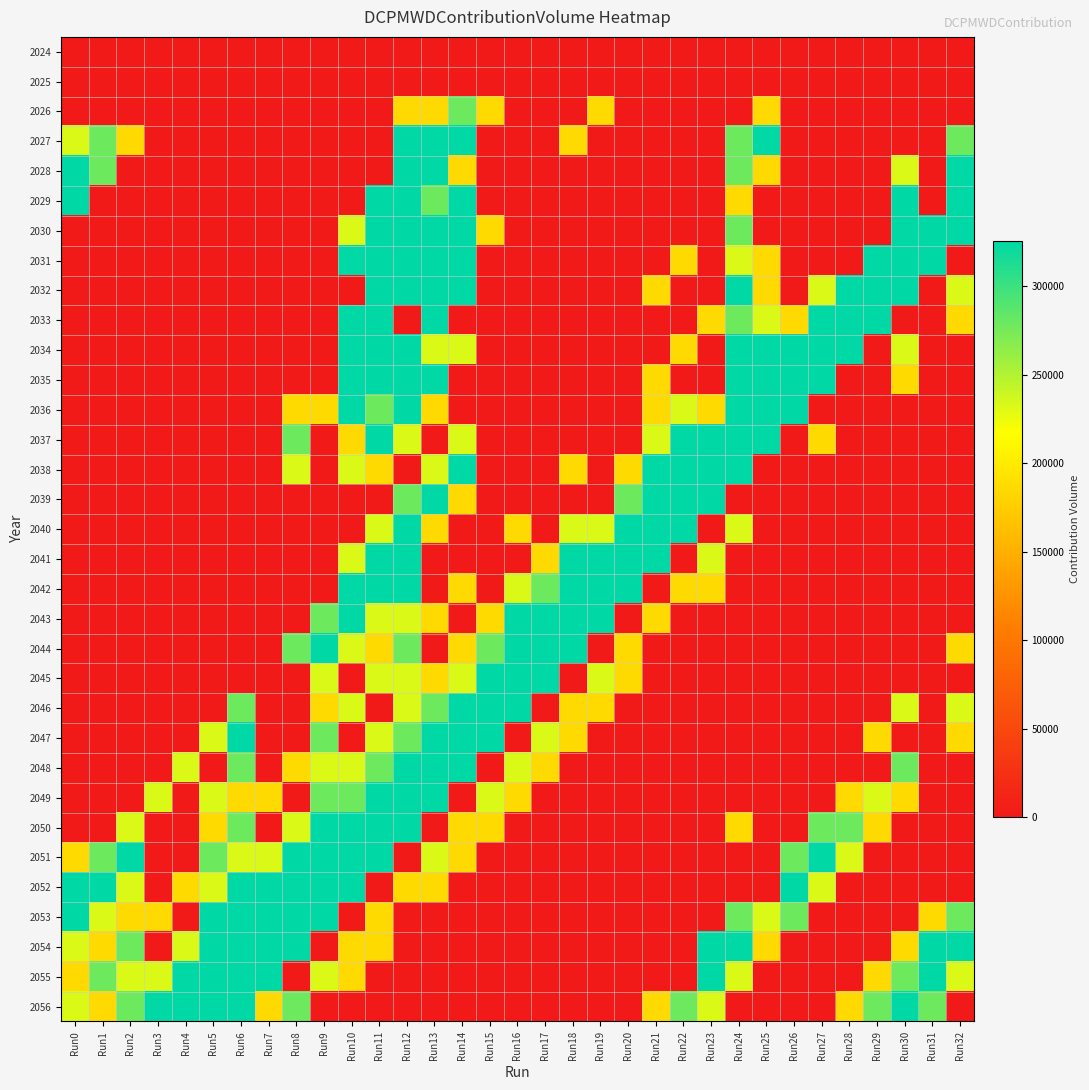

Reading left to right, what are all the values shown in this chart?

2024: Run0=0	Run1=0	Run2=0	Run3=0	Run4=0	Run5=0	Run6=0	Run7=0	Run8=0	Run9=0	Run10=0	Run11=0	Run12=0	Run13=0	Run14=0	Run15=0	Run16=0	Run17=0	Run18=0	Run19=0	Run20=0	Run21=0	Run22=0	Run23=0	Run24=0	Run25=0	Run26=0	Run27=0	Run28=0	Run29=0	Run30=0	Run31=0	Run32=0
2025: Run0=0	Run1=0	Run2=0	Run3=0	Run4=0	Run5=0	Run6=0	Run7=0	Run8=0	Run9=0	Run10=0	Run11=0	Run12=0	Run13=0	Run14=0	Run15=0	Run16=0	Run17=0	Run18=0	Run19=0	Run20=0	Run21=0	Run22=0	Run23=0	Run24=0	Run25=0	Run26=0	Run27=0	Run28=0	Run29=0	Run30=0	Run31=0	Run32=0
2026: Run0=0	Run1=0	Run2=0	Run3=0	Run4=0	Run5=0	Run6=0	Run7=0	Run8=0	Run9=0	Run10=0	Run11=0	Run12=186000	Run13=186000	Run14=279000	Run15=186000	Run16=0	Run17=0	Run18=0	Run19=186000	Run20=0	Run21=0	Run22=0	Run23=0	Run24=0	Run25=186000	Run26=0	Run27=0	Run28=0	Run29=0	Run30=0	Run31=0	Run32=0
2027: Run0=232500	Run1=279000	Run2=186000	Run3=0	Run4=0	Run5=0	Run6=0	Run7=0	Run8=0	Run9=0	Run10=0	Run11=0	Run12=325500	Run13=325500	Run14=325500	Run15=0	Run16=0	Run17=0	Run18=186000	Run19=0	Run20=0	Run21=0	Run22=0	Run23=0	Run24=279000	Run25=325500	Run26=0	Run27=0	Run28=0	Run29=0	Run30=0	Run31=0	Run32=279000
2028: Run0=325500	Run1=279000	Run2=0	Run3=0	Run4=0	Run5=0	Run6=0	Run7=0	Run8=0	Run9=0	Run10=0	Run11=0	Run12=325500	Run13=325500	Run14=186000	Run15=0	Run16=0	Run17=0	Run18=0	Run19=0	Run20=0	Run21=0	Run22=0	Run23=0	Run24=279000	Run25=186000	Run26=0	Run27=0	Run28=0	Run29=0	Run30=232500	Run31=0	Run32=325500
2029: Run0=325500	Run1=0	Run2=0	Run3=0	Run4=0	Run5=0	Run6=0	Run7=0	Run8=0	Run9=0	Run10=0	Run11=325500	Run12=325500	Run13=279000	Run14=325500	Run15=0	Run16=0	Run17=0	Run18=0	Run19=0	Run20=0	Run21=0	Run22=0	Run23=0	Run24=186000	Run25=0	Run26=0	Run27=0	Run28=0	Run29=0	Run30=325500	Run31=0	Run32=325500
2030: Run0=0	Run1=0	Run2=0	Run3=0	Run4=0	Run5=0	Run6=0	Run7=0	Run8=0	Run9=0	Run10=232500	Run11=325500	Run12=325500	Run13=325500	Run14=325500	Run15=186000	Run16=0	Run17=0	Run18=0	Run19=0	Run20=0	Run21=0	Run22=0	Run23=0	Run24=279000	Run25=0	Run26=0	Run27=0	Run28=0	Run29=0	Run30=325500	Run31=325500	Run32=325500
2031: Run0=0	Run1=0	Run2=0	Run3=0	Run4=0	Run5=0	Run6=0	Run7=0	Run8=0	Run9=0	Run10=325500	Run11=325500	Run12=325500	Run13=325500	Run14=325500	Run15=0	Run16=0	Run17=0	Run18=0	Run19=0	Run20=0	Run21=0	Run22=186000	Run23=0	Run24=232500	Run25=186000	Run26=0	Run27=0	Run28=0	Run29=325500	Run30=325500	Run31=325500	Run32=0
2032: Run0=0	Run1=0	Run2=0	Run3=0	Run4=0	Run5=0	Run6=0	Run7=0	Run8=0	Run9=0	Run10=0	Run11=325500	Run12=325500	Run13=325500	Run14=325500	Run15=0	Run16=0	Run17=0	Run18=0	Run19=0	Run20=0	Run21=186000	Run22=0	Run23=0	Run24=325500	Run25=186000	Run26=0	Run27=232500	Run28=325500	Run29=325500	Run30=325500	Run31=0	Run32=232500
2033: Run0=0	Run1=0	Run2=0	Run3=0	Run4=0	Run5=0	Run6=0	Run7=0	Run8=0	Run9=0	Run10=325500	Run11=325500	Run12=0	Run13=325500	Run14=0	Run15=0	Run16=0	Run17=0	Run18=0	Run19=0	Run20=0	Run21=0	Run22=0	Run23=186000	Run24=279000	Run25=232500	Run26=186000	Run27=325500	Run28=325500	Run29=325500	Run30=0	Run31=0	Run32=186000
2034: Run0=0	Run1=0	Run2=0	Run3=0	Run4=0	Run5=0	Run6=0	Run7=0	Run8=0	Run9=0	Run10=325500	Run11=325500	Run12=325500	Run13=232500	Run14=232500	Run15=0	Run16=0	Run17=0	Run18=0	Run19=0	Run20=0	Run21=0	Run22=186000	Run23=0	Run24=325500	Run25=325500	Run26=325500	Run27=325500	Run28=325500	Run29=0	Run30=232500	Run31=0	Run32=0
2035: Run0=0	Run1=0	Run2=0	Run3=0	Run4=0	Run5=0	Run6=0	Run7=0	Run8=0	Run9=0	Run10=325500	Run11=325500	Run12=325500	Run13=325500	Run14=0	Run15=0	Run16=0	Run17=0	Run18=0	Run19=0	Run20=0	Run21=186000	Run22=0	Run23=0	Run24=325500	Run25=325500	Run26=325500	Run27=325500	Run28=0	Run29=0	Run30=186000	Run31=0	Run32=0
2036: Run0=0	Run1=0	Run2=0	Run3=0	Run4=0	Run5=0	Run6=0	Run7=0	Run8=186000	Run9=186000	Run10=325500	Run11=279000	Run12=325500	Run13=186000	Run14=0	Run15=0	Run16=0	Run17=0	Run18=0	Run19=0	Run20=0	Run21=186000	Run22=232500	Run23=186000	Run24=325500	Run25=325500	Run26=325500	Run27=0	Run28=0	Run29=0	Run30=0	Run31=0	Run32=0
2037: Run0=0	Run1=0	Run2=0	Run3=0	Run4=0	Run5=0	Run6=0	Run7=0	Run8=279000	Run9=0	Run10=186000	Run11=325500	Run12=232500	Run13=0	Run14=232500	Run15=0	Run16=0	Run17=0	Run18=0	Run19=0	Run20=0	Run21=232500	Run22=325500	Run23=325500	Run24=325500	Run25=325500	Run26=0	Run27=186000	Run28=0	Run29=0	Run30=0	Run31=0	Run32=0
2038: Run0=0	Run1=0	Run2=0	Run3=0	Run4=0	Run5=0	Run6=0	Run7=0	Run8=232500	Run9=0	Run10=232500	Run11=186000	Run12=0	Run13=232500	Run14=325500	Run15=0	Run16=0	Run17=0	Run18=186000	Run19=0	Run20=186000	Run21=325500	Run22=325500	Run23=325500	Run24=325500	Run25=0	Run26=0	Run27=0	Run28=0	Run29=0	Run30=0	Run31=0	Run32=0
2039: Run0=0	Run1=0	Run2=0	Run3=0	Run4=0	Run5=0	Run6=0	Run7=0	Run8=0	Run9=0	Run10=0	Run11=0	Run12=279000	Run13=325500	Run14=186000	Run15=0	Run16=0	Run17=0	Run18=0	Run19=0	Run20=279000	Run21=325500	Run22=325500	Run23=325500	Run24=0	Run25=0	Run26=0	Run27=0	Run28=0	Run29=0	Run30=0	Run31=0	Run32=0
2040: Run0=0	Run1=0	Run2=0	Run3=0	Run4=0	Run5=0	Run6=0	Run7=0	Run8=0	Run9=0	Run10=0	Run11=232500	Run12=325500	Run13=186000	Run14=0	Run15=0	Run16=186000	Run17=0	Run18=232500	Run19=232500	Run20=325500	Run21=325500	Run22=325500	Run23=0	Run24=232500	Run25=0	Run26=0	Run27=0	Run28=0	Run29=0	Run30=0	Run31=0	Run32=0
2041: Run0=0	Run1=0	Run2=0	Run3=0	Run4=0	Run5=0	Run6=0	Run7=0	Run8=0	Run9=0	Run10=232500	Run11=325500	Run12=325500	Run13=0	Run14=0	Run15=0	Run16=0	Run17=186000	Run18=325500	Run19=325500	Run20=325500	Run21=325500	Run22=0	Run23=232500	Run24=0	Run25=0	Run26=0	Run27=0	Run28=0	Run29=0	Run30=0	Run31=0	Run32=0
2042: Run0=0	Run1=0	Run2=0	Run3=0	Run4=0	Run5=0	Run6=0	Run7=0	Run8=0	Run9=0	Run10=325500	Run11=325500	Run12=325500	Run13=0	Run14=186000	Run15=0	Run16=232500	Run17=279000	Run18=325500	Run19=325500	Run20=325500	Run21=0	Run22=186000	Run23=186000	Run24=0	Run25=0	Run26=0	Run27=0	Run28=0	Run29=0	Run30=0	Run31=0	Run32=0
2043: Run0=0	Run1=0	Run2=0	Run3=0	Run4=0	Run5=0	Run6=0	Run7=0	Run8=0	Run9=279000	Run10=325500	Run11=232500	Run12=232500	Run13=186000	Run14=0	Run15=186000	Run16=325500	Run17=325500	Run18=325500	Run19=325500	Run20=0	Run21=186000	Run22=0	Run23=0	Run24=0	Run25=0	Run26=0	Run27=0	Run28=0	Run29=0	Run30=0	Run31=0	Run32=0
2044: Run0=0	Run1=0	Run2=0	Run3=0	Run4=0	Run5=0	Run6=0	Run7=0	Run8=279000	Run9=325500	Run10=232500	Run11=186000	Run12=279000	Run13=0	Run14=186000	Run15=279000	Run16=325500	Run17=325500	Run18=325500	Run19=0	Run20=186000	Run21=0	Run22=0	Run23=0	Run24=0	Run25=0	Run26=0	Run27=0	Run28=0	Run29=0	Run30=0	Run31=0	Run32=186000
2045: Run0=0	Run1=0	Run2=0	Run3=0	Run4=0	Run5=0	Run6=0	Run7=0	Run8=0	Run9=232500	Run10=0	Run11=232500	Run12=232500	Run13=186000	Run14=232500	Run15=325500	Run16=325500	Run17=325500	Run18=0	Run19=232500	Run20=186000	Run21=0	Run22=0	Run23=0	Run24=0	Run25=0	Run26=0	Run27=0	Run28=0	Run29=0	Run30=0	Run31=0	Run32=0
2046: Run0=0	Run1=0	Run2=0	Run3=0	Run4=0	Run5=0	Run6=279000	Run7=0	Run8=0	Run9=186000	Run10=232500	Run11=0	Run12=232500	Run13=279000	Run14=325500	Run15=325500	Run16=325500	Run17=0	Run18=186000	Run19=186000	Run20=0	Run21=0	Run22=0	Run23=0	Run24=0	Run25=0	Run26=0	Run27=0	Run28=0	Run29=0	Run30=232500	Run31=0	Run32=232500
2047: Run0=0	Run1=0	Run2=0	Run3=0	Run4=0	Run5=232500	Run6=325500	Run7=0	Run8=0	Run9=279000	Run10=0	Run11=232500	Run12=279000	Run13=325500	Run14=325500	Run15=325500	Run16=0	Run17=232500	Run18=186000	Run19=0	Run20=0	Run21=0	Run22=0	Run23=0	Run24=0	Run25=0	Run26=0	Run27=0	Run28=0	Run29=186000	Run30=0	Run31=0	Run32=186000
2048: Run0=0	Run1=0	Run2=0	Run3=0	Run4=232500	Run5=0	Run6=279000	Run7=0	Run8=186000	Run9=232500	Run10=232500	Run11=279000	Run12=325500	Run13=325500	Run14=325500	Run15=0	Run16=232500	Run17=186000	Run18=0	Run19=0	Run20=0	Run21=0	Run22=0	Run23=0	Run24=0	Run25=0	Run26=0	Run27=0	Run28=0	Run29=0	Run30=279000	Run31=0	Run32=0
2049: Run0=0	Run1=0	Run2=0	Run3=232500	Run4=0	Run5=232500	Run6=186000	Run7=186000	Run8=0	Run9=279000	Run10=279000	Run11=325500	Run12=325500	Run13=325500	Run14=0	Run15=232500	Run16=186000	Run17=0	Run18=0	Run19=0	Run20=0	Run21=0	Run22=0	Run23=0	Run24=0	Run25=0	Run26=0	Run27=0	Run28=186000	Run29=232500	Run30=186000	Run31=0	Run32=0
2050: Run0=0	Run1=0	Run2=232500	Run3=0	Run4=0	Run5=186000	Run6=279000	Run7=0	Run8=232500	Run9=325500	Run10=325500	Run11=325500	Run12=325500	Run13=0	Run14=186000	Run15=186000	Run16=0	Run17=0	Run18=0	Run19=0	Run20=0	Run21=0	Run22=0	Run23=0	Run24=186000	Run25=0	Run26=0	Run27=279000	Run28=279000	Run29=186000	Run30=0	Run31=0	Run32=0
2051: Run0=186000	Run1=279000	Run2=325500	Run3=0	Run4=0	Run5=279000	Run6=232500	Run7=232500	Run8=325500	Run9=325500	Run10=325500	Run11=325500	Run12=0	Run13=232500	Run14=186000	Run15=0	Run16=0	Run17=0	Run18=0	Run19=0	Run20=0	Run21=0	Run22=0	Run23=0	Run24=0	Run25=0	Run26=279000	Run27=325500	Run28=232500	Run29=0	Run30=0	Run31=0	Run32=0
2052: Run0=325500	Run1=325500	Run2=232500	Run3=0	Run4=186000	Run5=232500	Run6=325500	Run7=325500	Run8=325500	Run9=325500	Run10=325500	Run11=0	Run12=186000	Run13=186000	Run14=0	Run15=0	Run16=0	Run17=0	Run18=0	Run19=0	Run20=0	Run21=0	Run22=0	Run23=0	Run24=0	Run25=0	Run26=325500	Run27=232500	Run28=0	Run29=0	Run30=0	Run31=0	Run32=0
2053: Run0=325500	Run1=232500	Run2=186000	Run3=186000	Run4=0	Run5=325500	Run6=325500	Run7=325500	Run8=325500	Run9=325500	Run10=0	Run11=186000	Run12=0	Run13=0	Run14=0	Run15=0	Run16=0	Run17=0	Run18=0	Run19=0	Run20=0	Run21=0	Run22=0	Run23=0	Run24=279000	Run25=232500	Run26=279000	Run27=0	Run28=0	Run29=0	Run30=0	Run31=186000	Run32=279000
2054: Run0=232500	Run1=186000	Run2=279000	Run3=0	Run4=232500	Run5=325500	Run6=325500	Run7=325500	Run8=325500	Run9=0	Run10=186000	Run11=186000	Run12=0	Run13=0	Run14=0	Run15=0	Run16=0	Run17=0	Run18=0	Run19=0	Run20=0	Run21=0	Run22=0	Run23=325500	Run24=325500	Run25=186000	Run26=0	Run27=0	Run28=0	Run29=0	Run30=186000	Run31=325500	Run32=325500
2055: Run0=186000	Run1=279000	Run2=232500	Run3=232500	Run4=325500	Run5=325500	Run6=325500	Run7=325500	Run8=0	Run9=232500	Run10=186000	Run11=0	Run12=0	Run13=0	Run14=0	Run15=0	Run16=0	Run17=0	Run18=0	Run19=0	Run20=0	Run21=0	Run22=0	Run23=325500	Run24=232500	Run25=0	Run26=0	Run27=0	Run28=0	Run29=186000	Run30=279000	Run31=325500	Run32=232500
2056: Run0=232500	Run1=186000	Run2=279000	Run3=325500	Run4=325500	Run5=325500	Run6=325500	Run7=186000	Run8=279000	Run9=0	Run10=0	Run11=0	Run12=0	Run13=0	Run14=0	Run15=0	Run16=0	Run17=0	Run18=0	Run19=0	Run20=0	Run21=186000	Run22=279000	Run23=232500	Run24=0	Run25=0	Run26=0	Run27=0	Run28=186000	Run29=279000	Run30=325500	Run31=279000	Run32=0